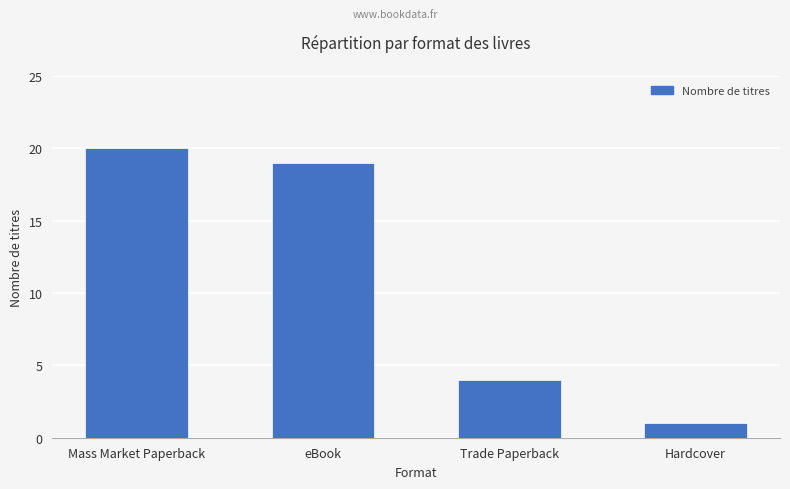

What is the difference between the values at Trade Paperback and Mass Market Paperback?

16